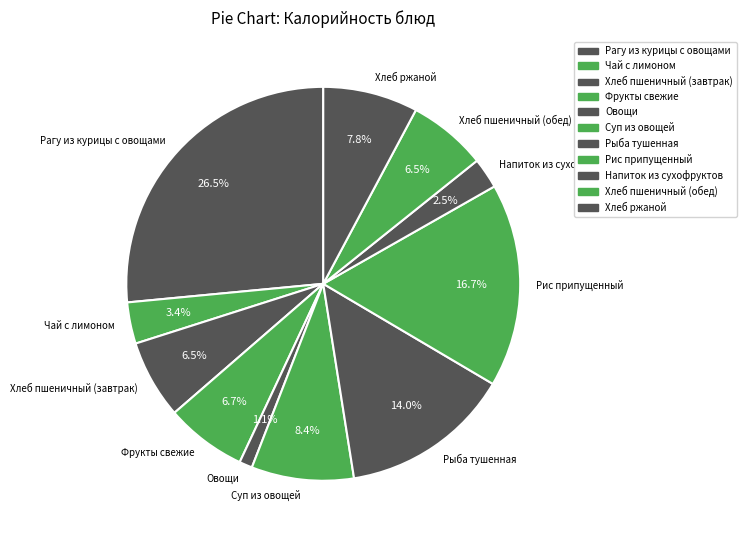

Count the number of slices in the pie.

11